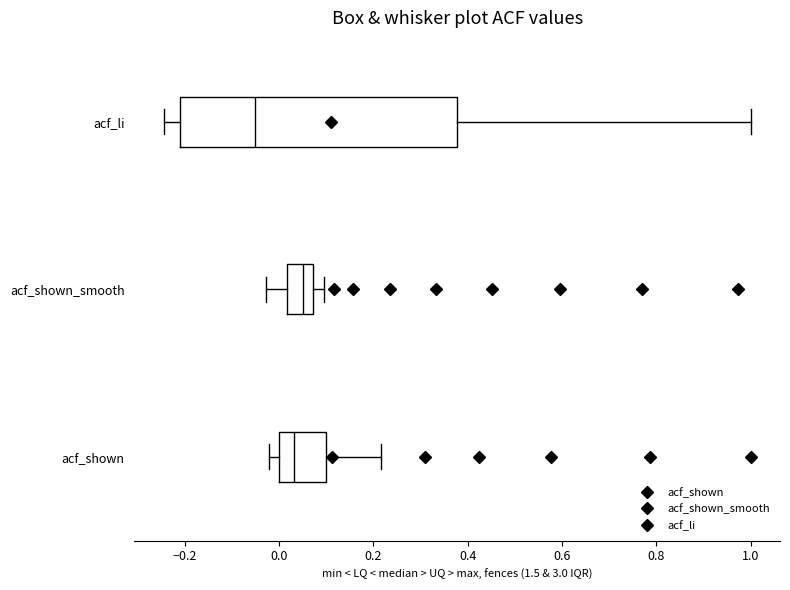

Where does the median line of the box for acf_shown sit on the x-axis? The values are not printed on the chart, so give them approximately, as read against the axis.

0.04